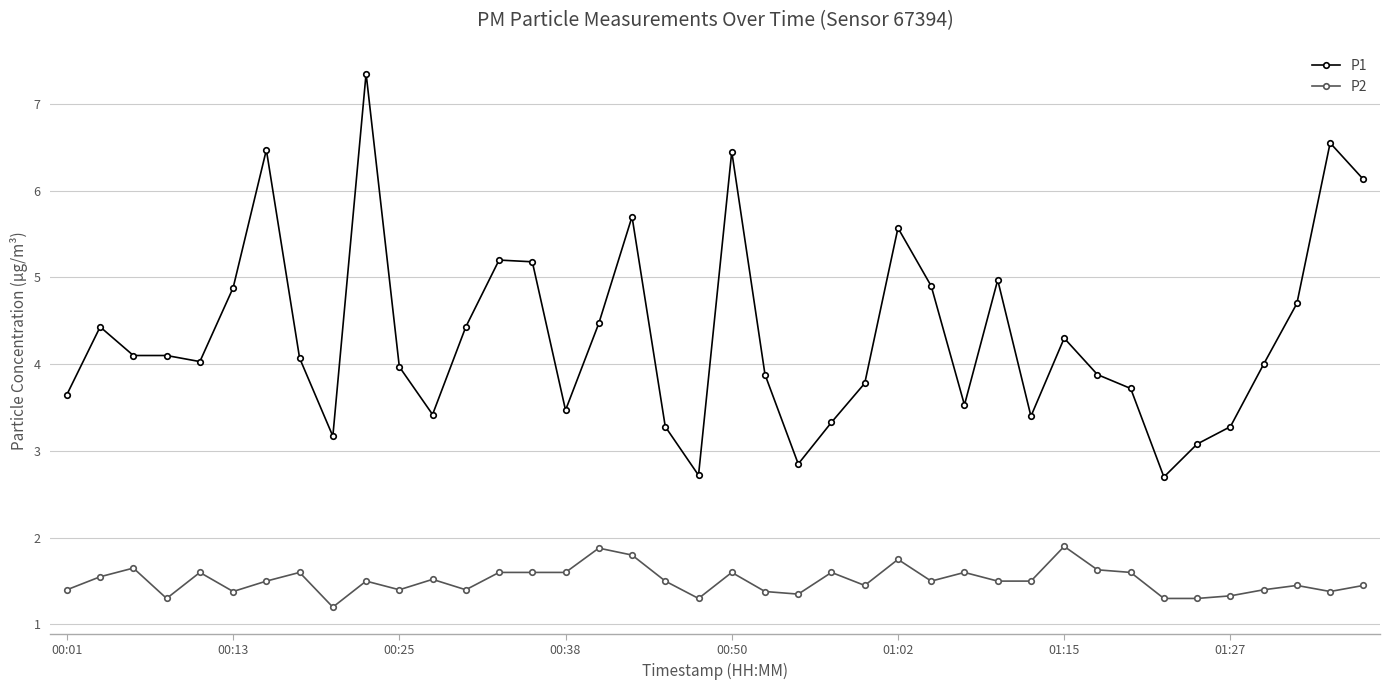

Count the P2 values in the range 1 to 2.

40